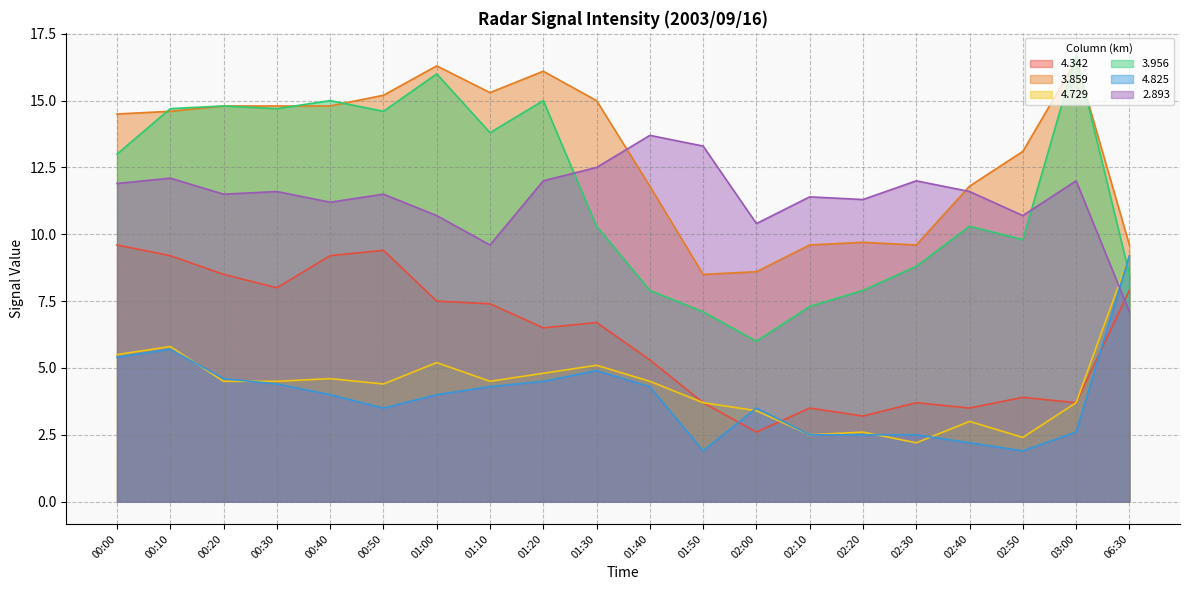

The 3.956 series shows 4.2 at 01:20. True or false?

False